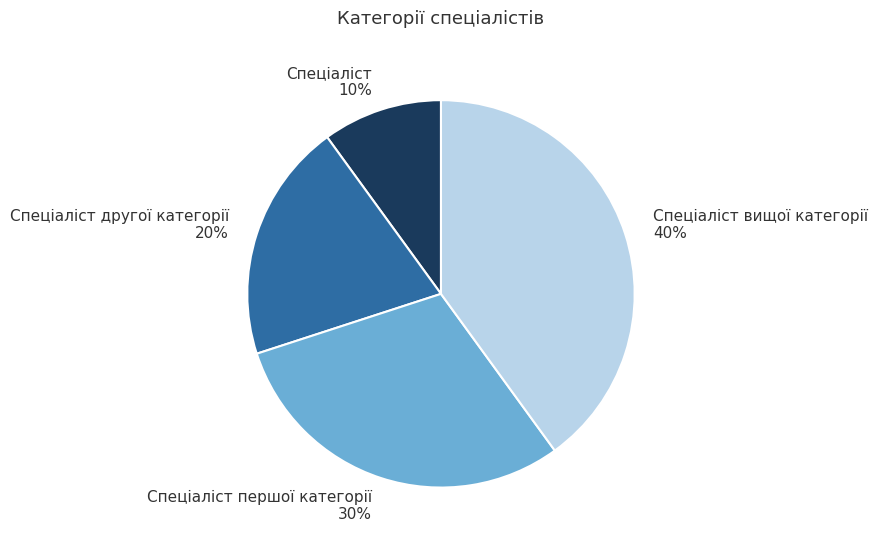

How many slices are in this pie chart?

4